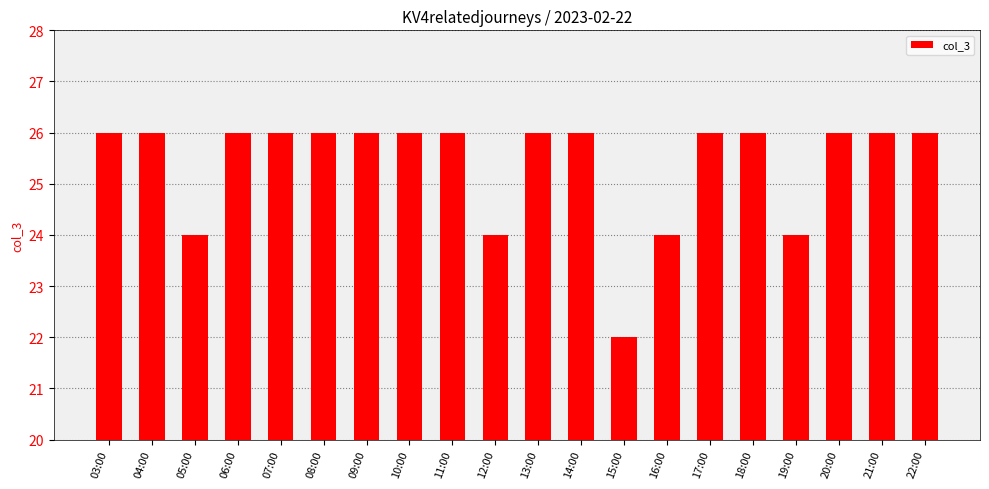

The value at 14:00 is 26. True or false?

True